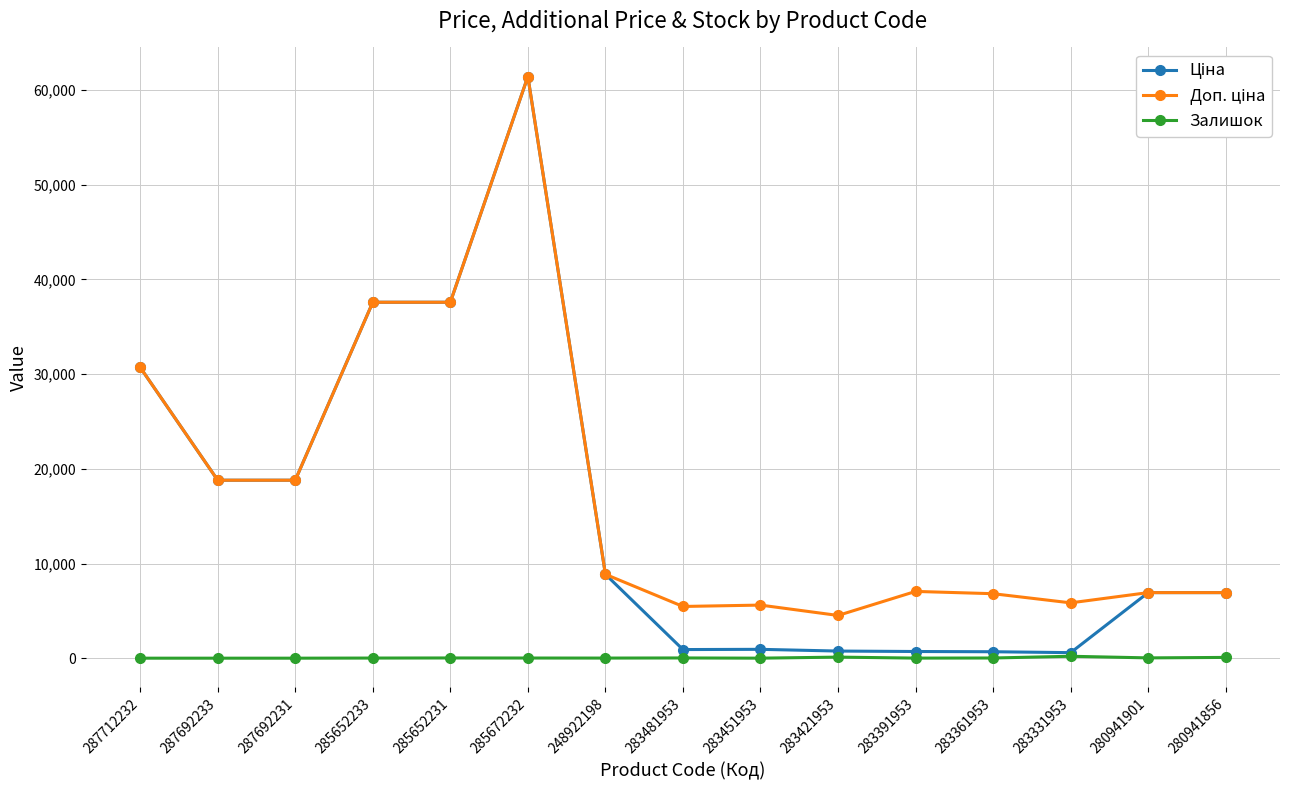

What is the total value across all series at 287692231?

37593.6